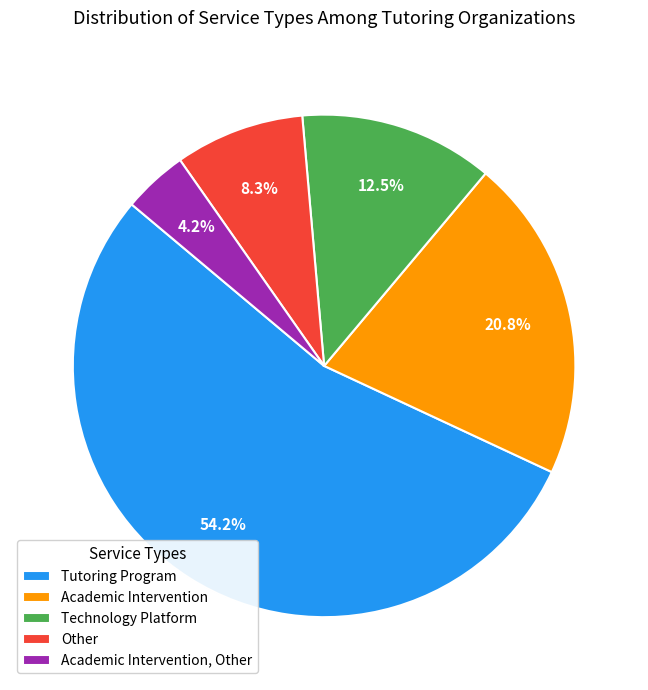

The Other slice represents 8% of the pie. True or false?

True